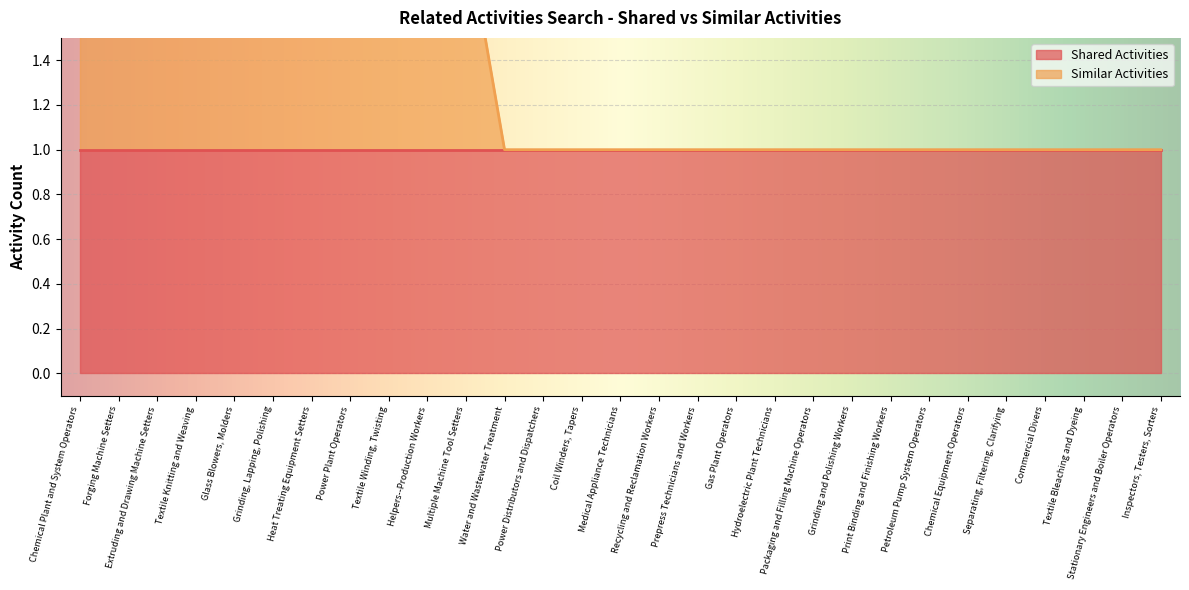

What is the value of the 16th point from the left?

1